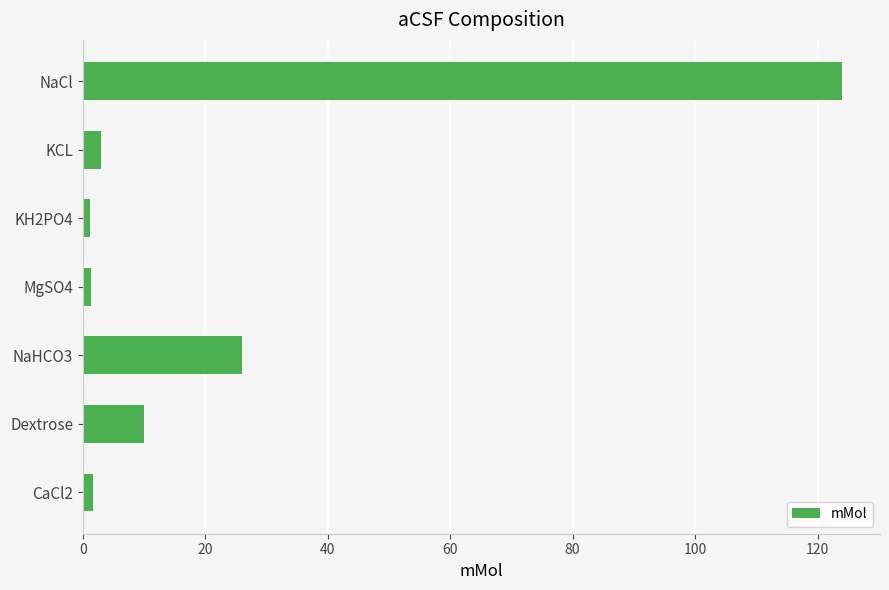

What is the maximum value shown in the chart?

124.0